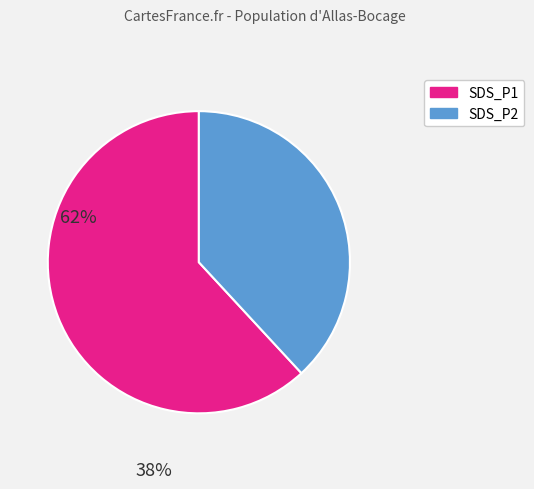

Approximately how many times larger is the value at SDS_P1 compared to SDS_P2?

1.6